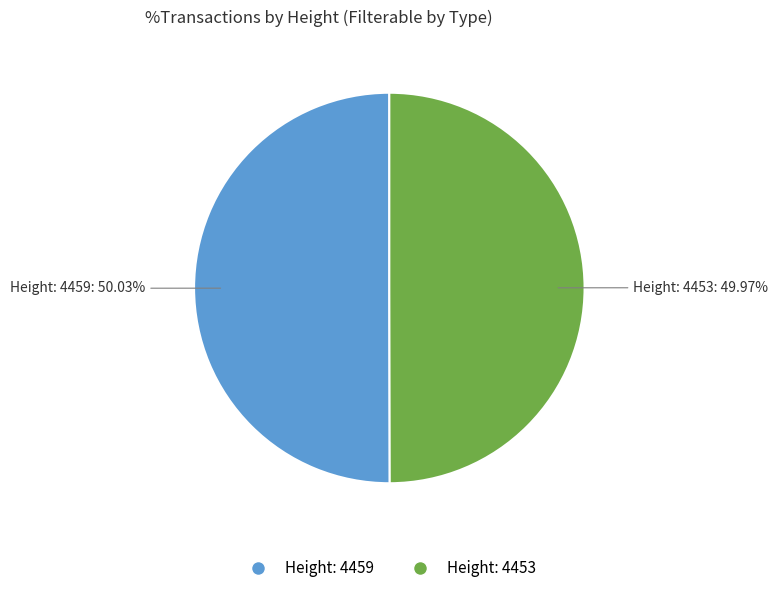

Count the number of slices in the pie.

2